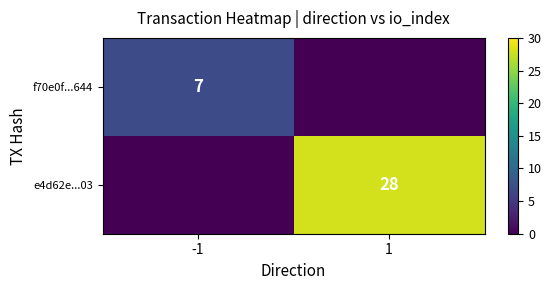

How many data points does each series have?

2